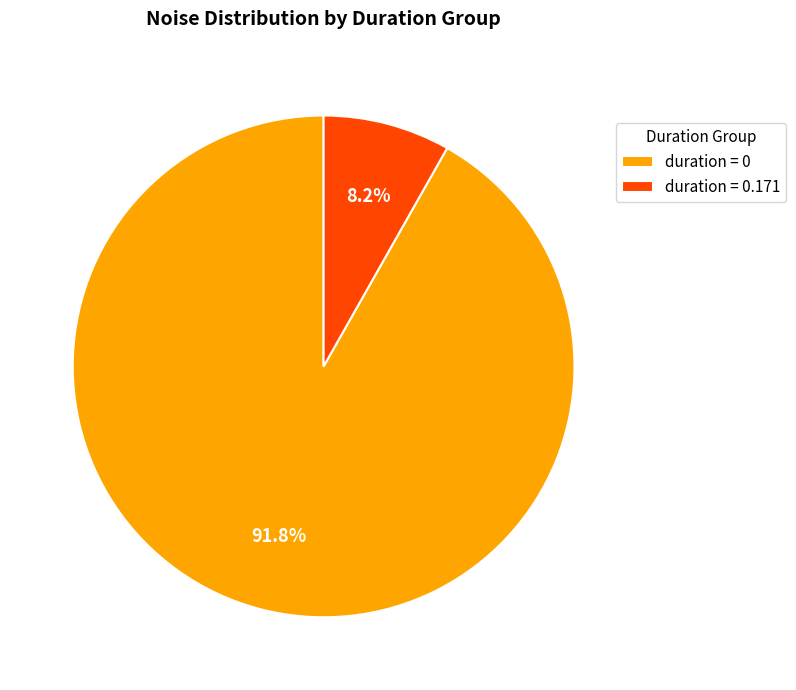

What is the majority slice?

duration = 0